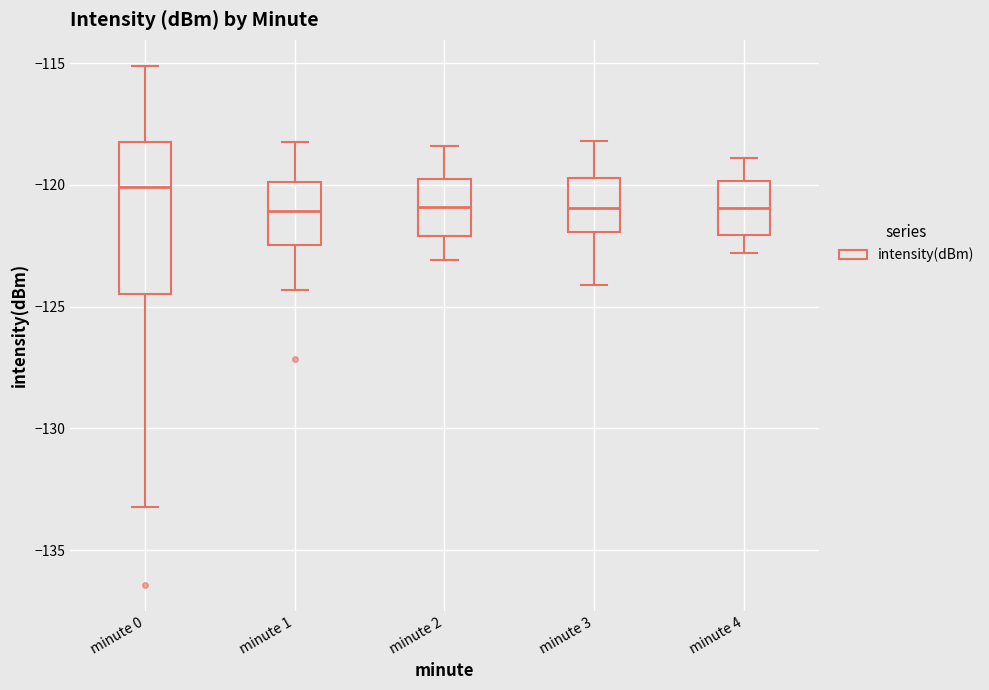

Where does the median line of the box for minute 2 sit on the y-axis? The values are not printed on the chart, so give them approximately, as read against the axis.

-121.0